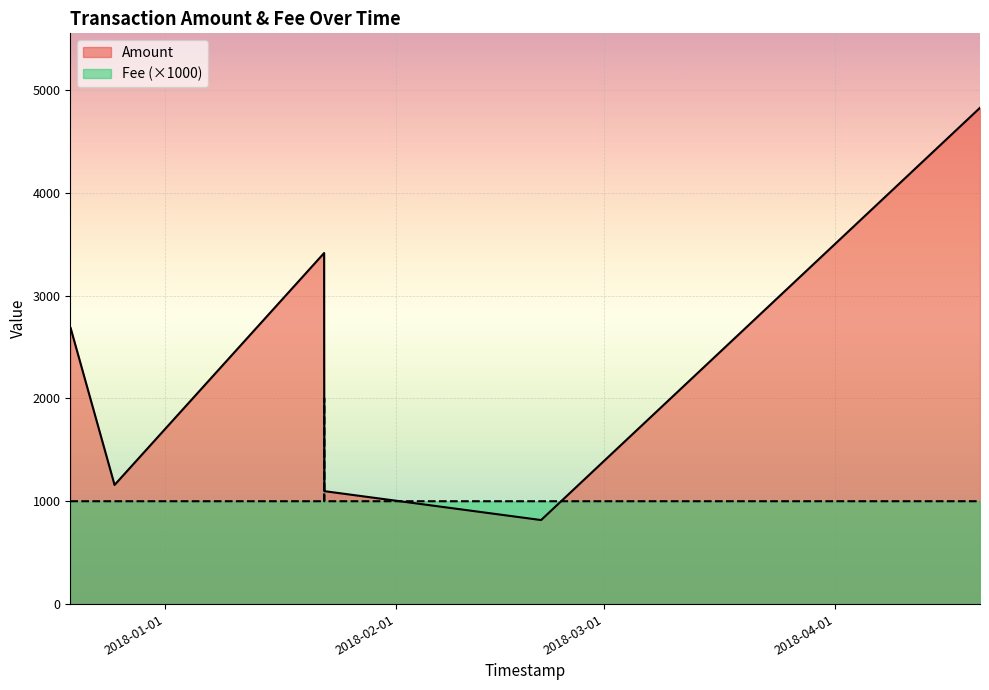

At 2017-12-25 06:02:24, list the series in order from largest to smallest.

Amount, Fee